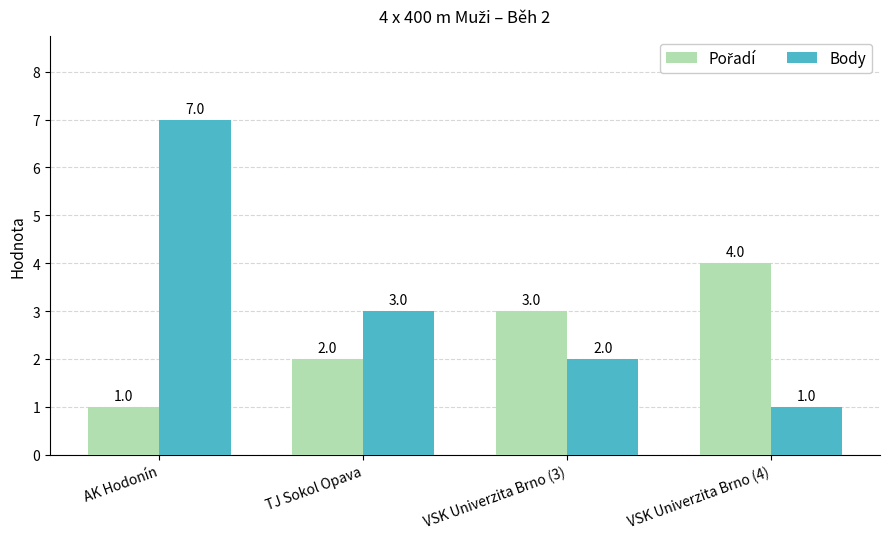

Which label corresponds to the largest value in the chart?

AK Hodonín